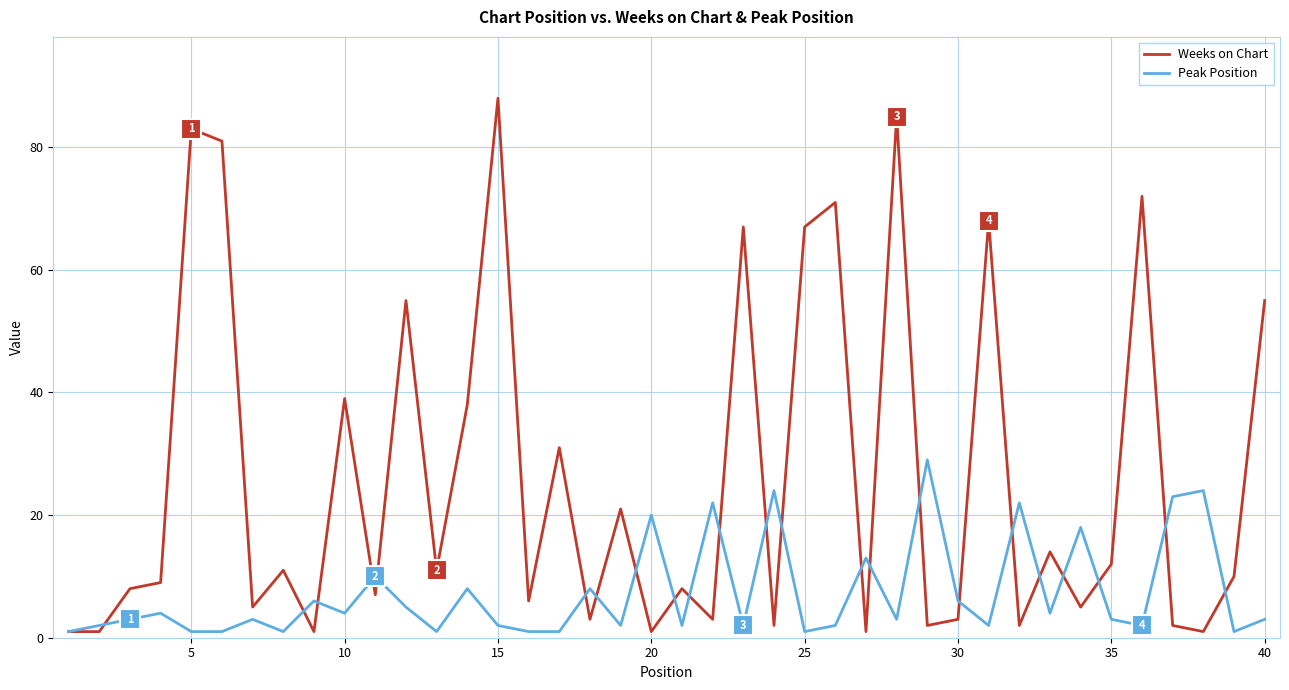

Which series has the largest total across all categories?

Weeks on Chart